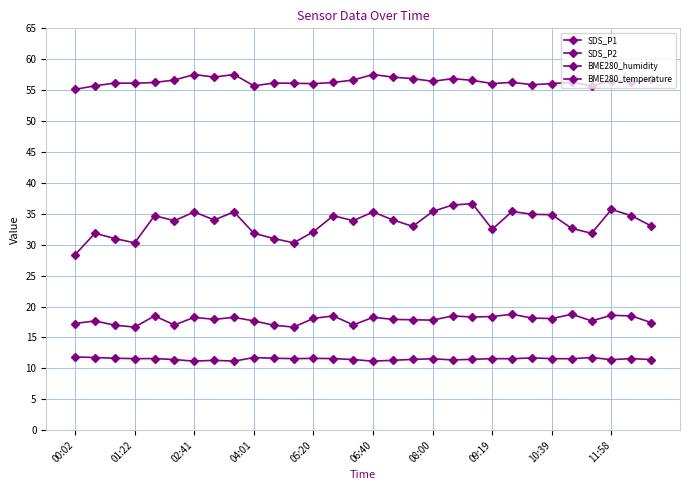

True or false: BME280_temperature and SDS_P1 intersect in this chart.

False